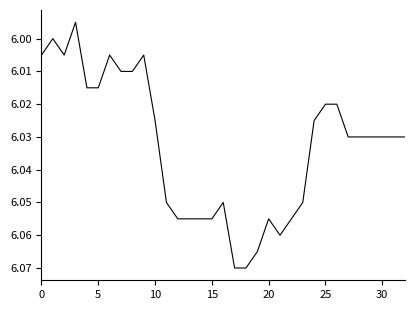

Is it true that the value at 10 is 2.8?

False